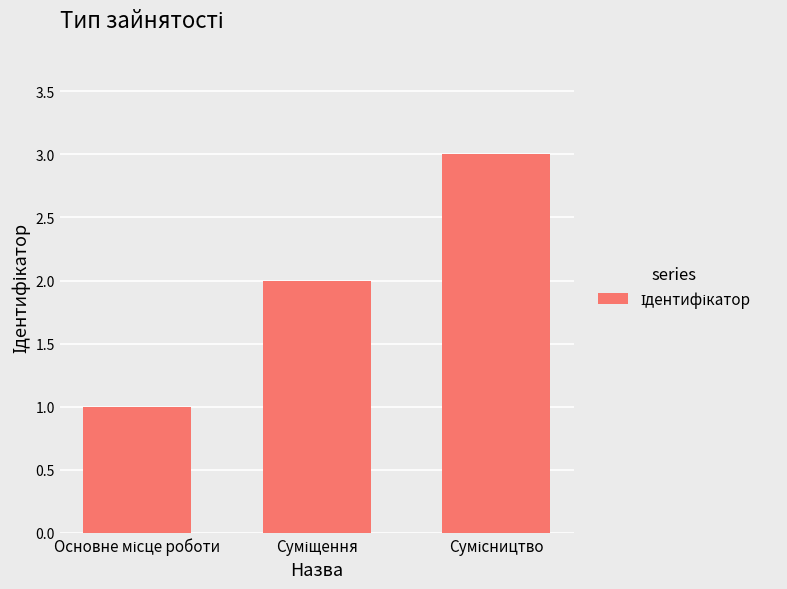

What is the greatest value displayed?

3